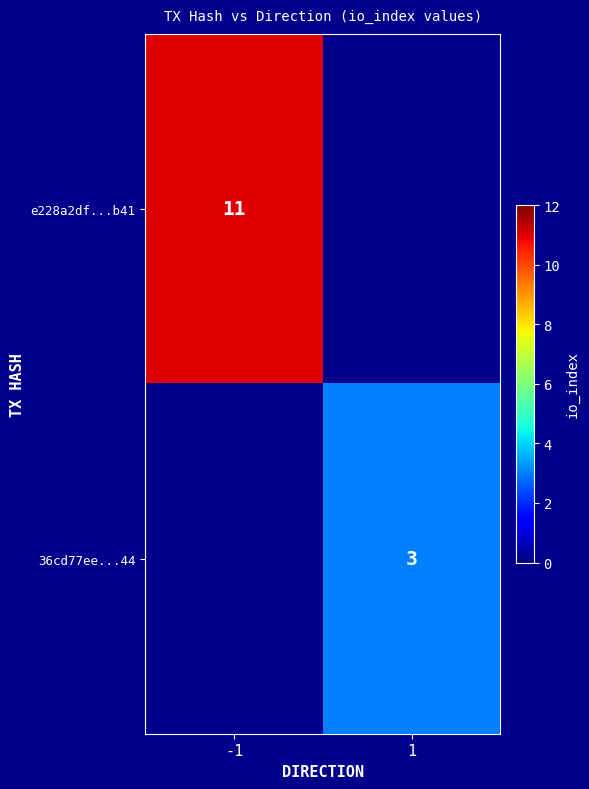

True or false: e228a2df...b41 has a value of 11 at -1.

True